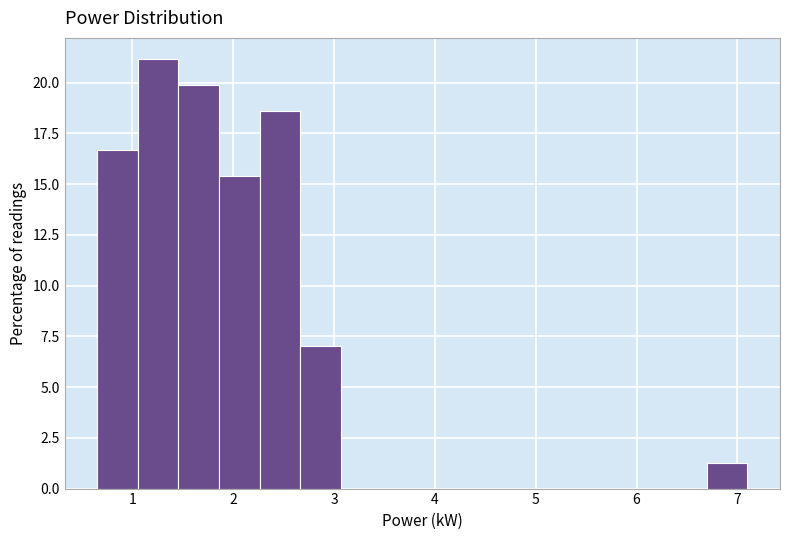

Reading left to right, list every bar in this chart as the range it spans on the x-axis followed by its height. Neither the bar edges nor the heights are printed on the chart, so give them approximately, as read against the axes.

0.7 to 1.1: 16.5
1.1 to 1.5: 21.0
1.5 to 1.9: 20.0
1.9 to 2.3: 15.5
2.3 to 2.7: 18.5
2.7 to 3.1: 7.0
3.1 to 3.5: 0
3.5 to 3.9: 0
3.9 to 4.3: 0
4.3 to 4.7: 0
4.7 to 5.1: 0
5.1 to 5.5: 0
5.5 to 5.9: 0
5.9 to 6.3: 0
6.3 to 6.7: 0
6.7 to 7.1: 1.5